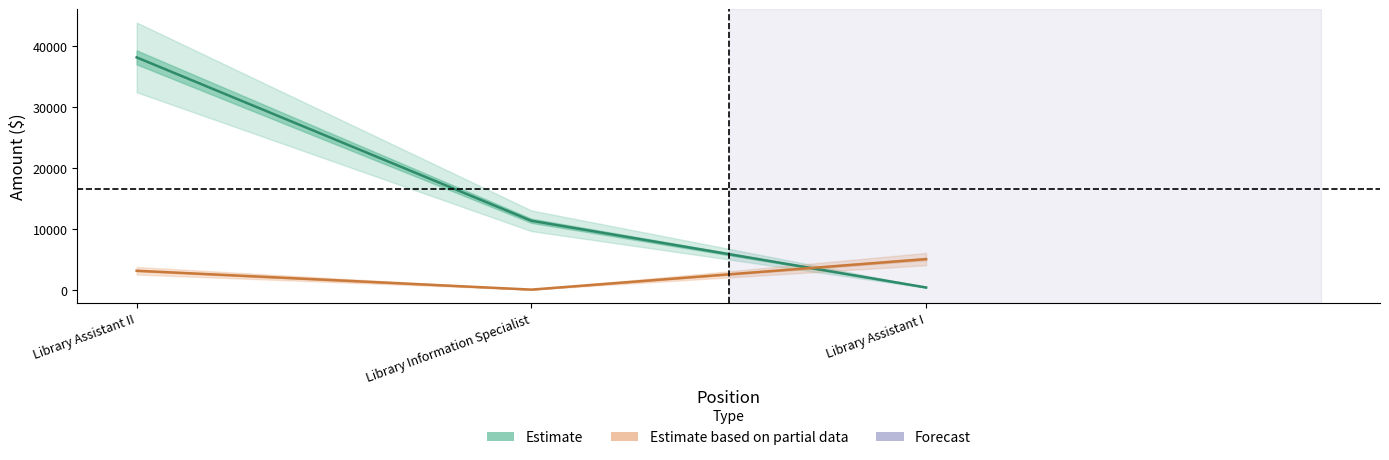

What position from the right is Library Assistant I?

1